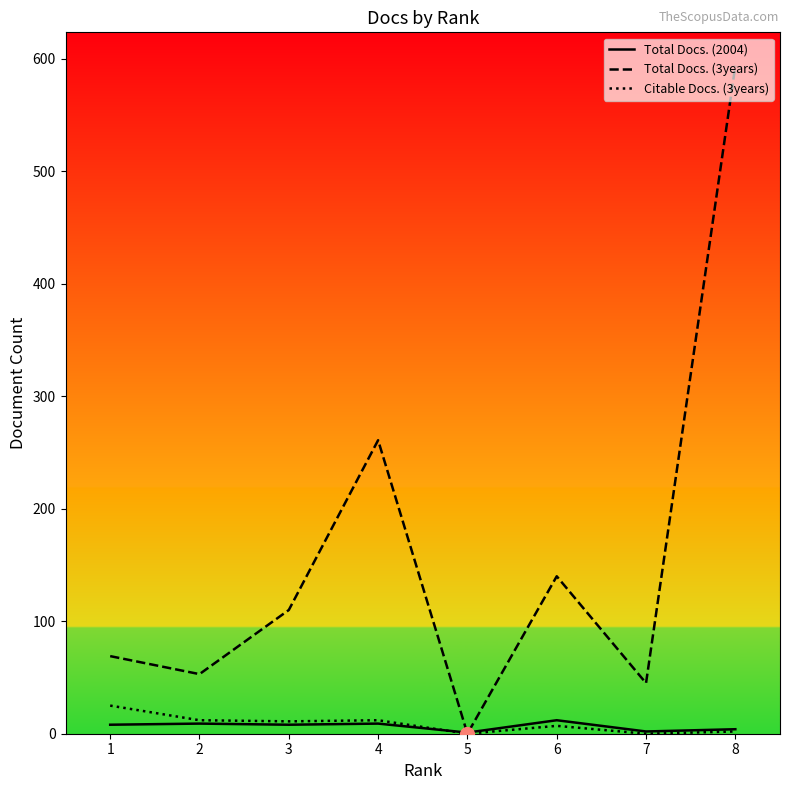

At which category is the sum across all series the highest?

8